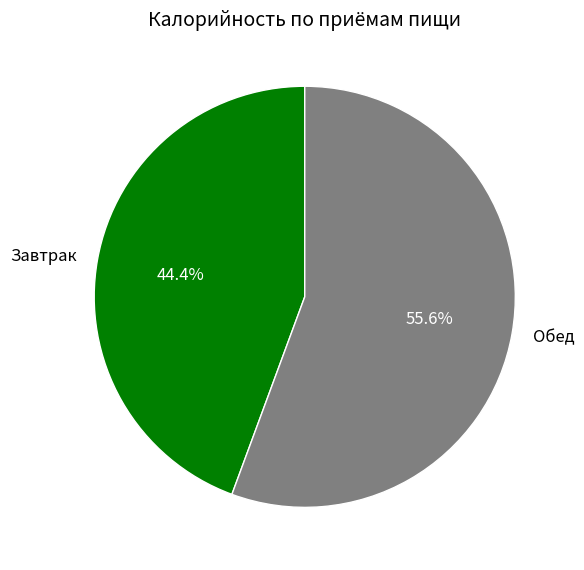

Does Завтрак account for over 50% of the chart?

No